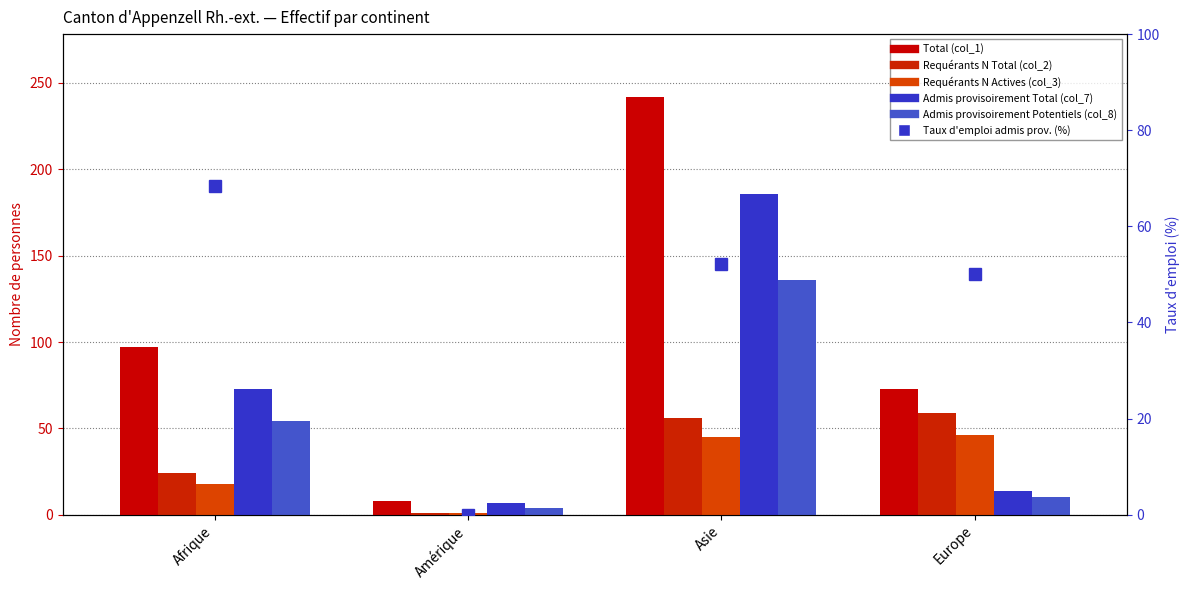

What is the difference between the Requérants N Total (col_2) values at Amérique and Europe?

58.0